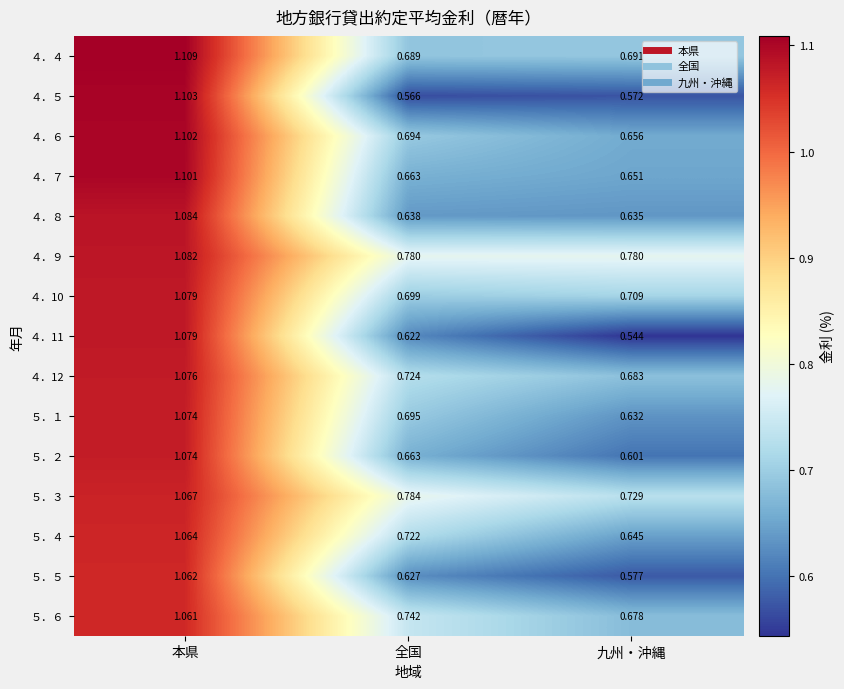

At which category is the sum across all series the highest?

本県